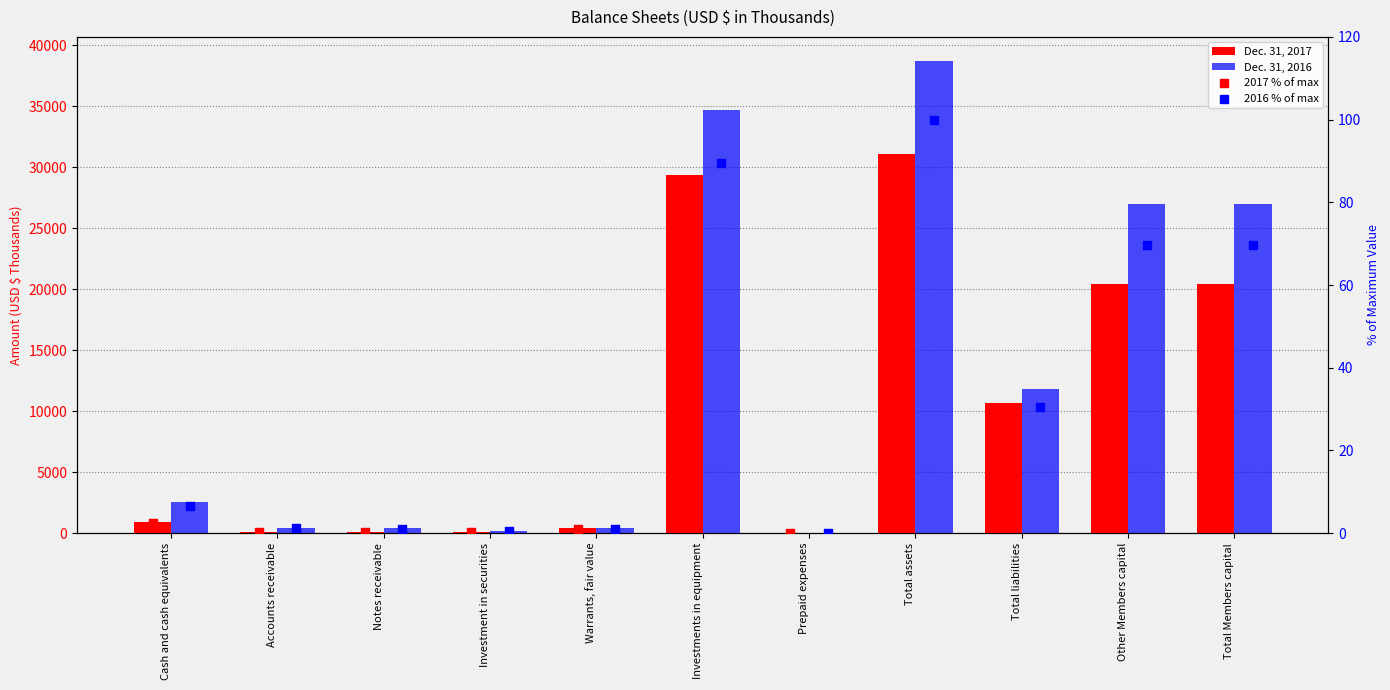

Which series contains the lowest Y value?

2017 % of max